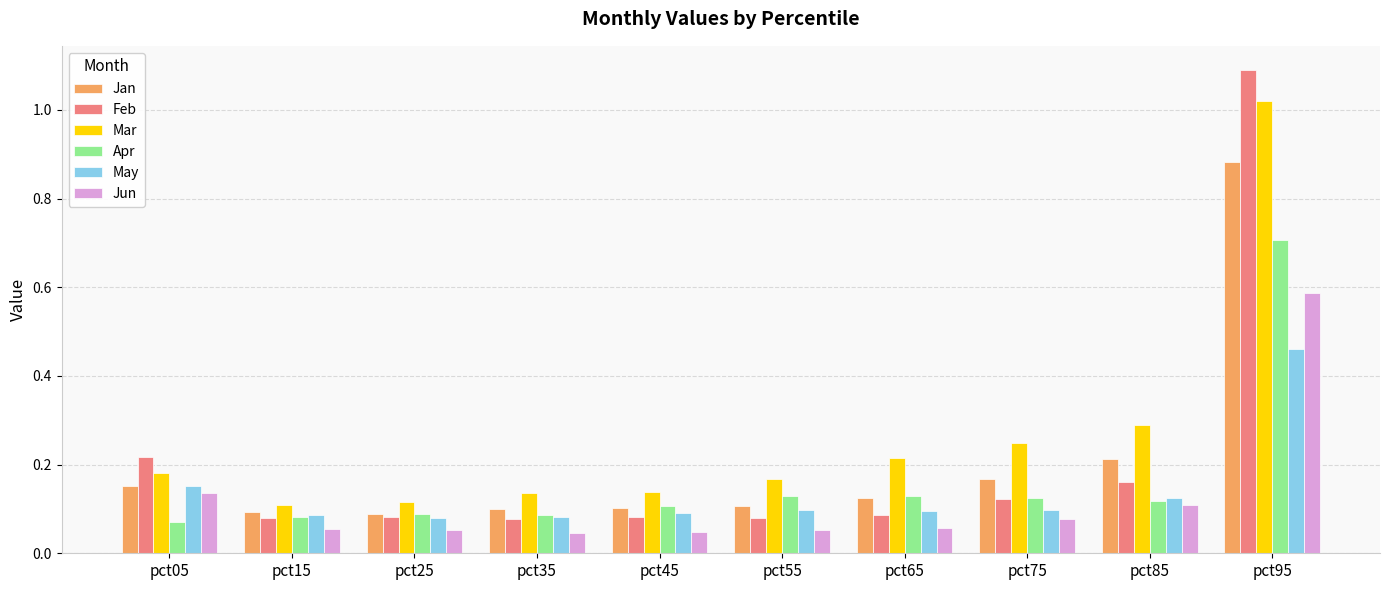

Is it true that Apr equals 0.1 at pct25?

True